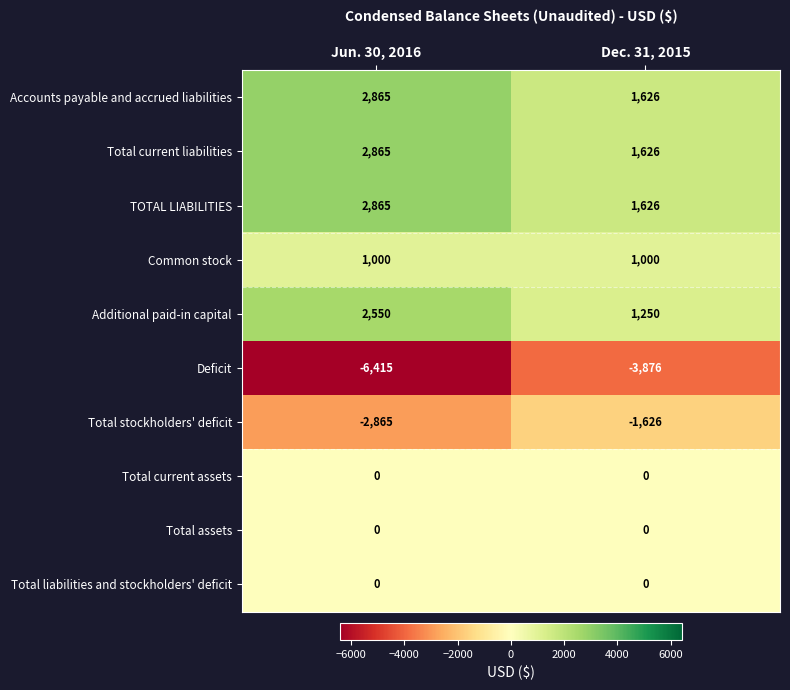

Where is TOTAL LIABILITIES nearest to the value 2245?

Dec. 31, 2015